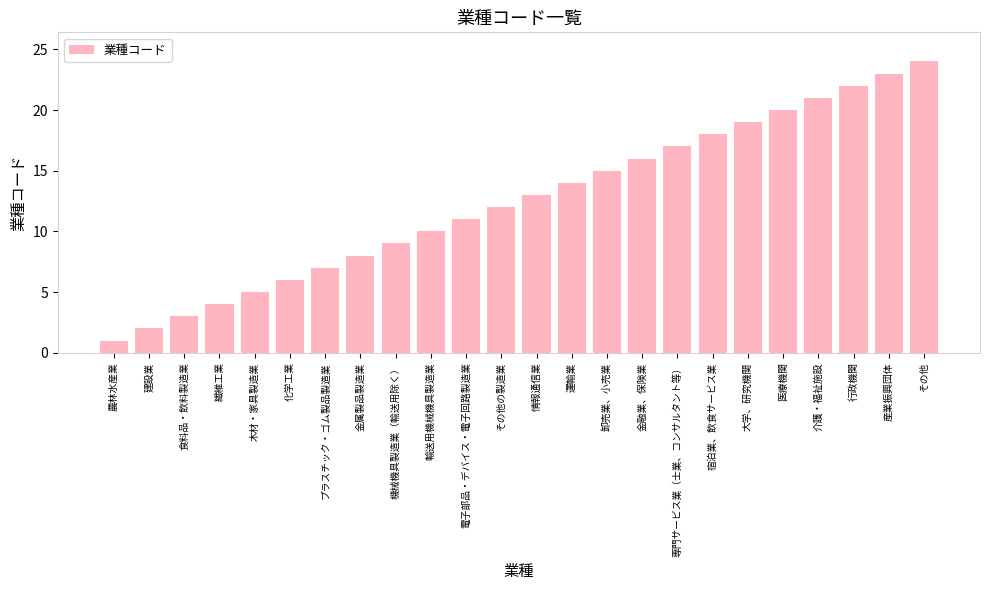

What position from the right is 専門サービス業（士業、コンサルタント等）?

8